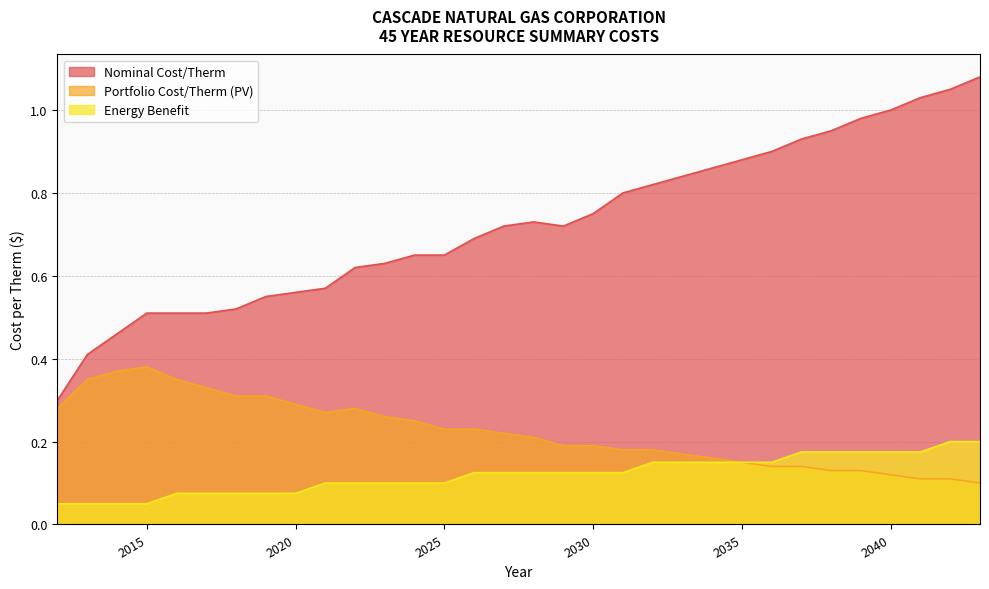

Which label corresponds to the largest value in the chart?

2043